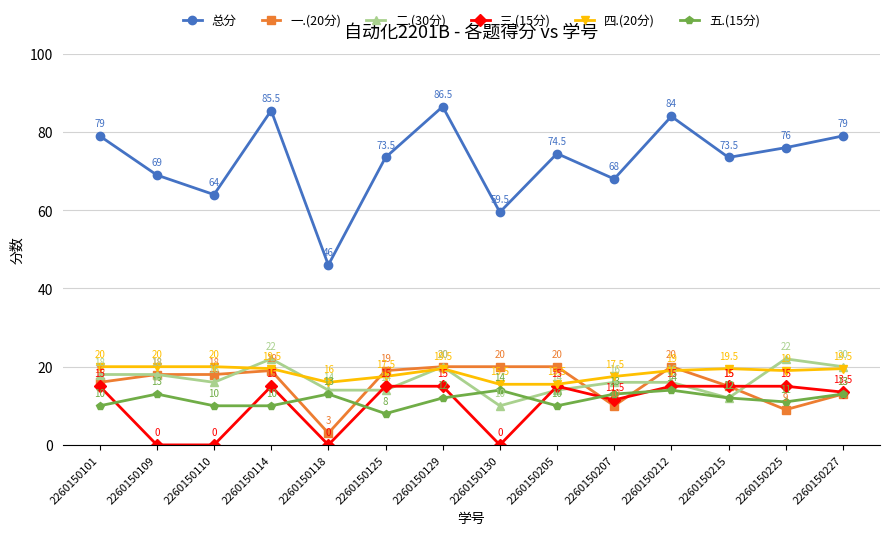

Read the 一.(20分) value at 2260150227.

13.0